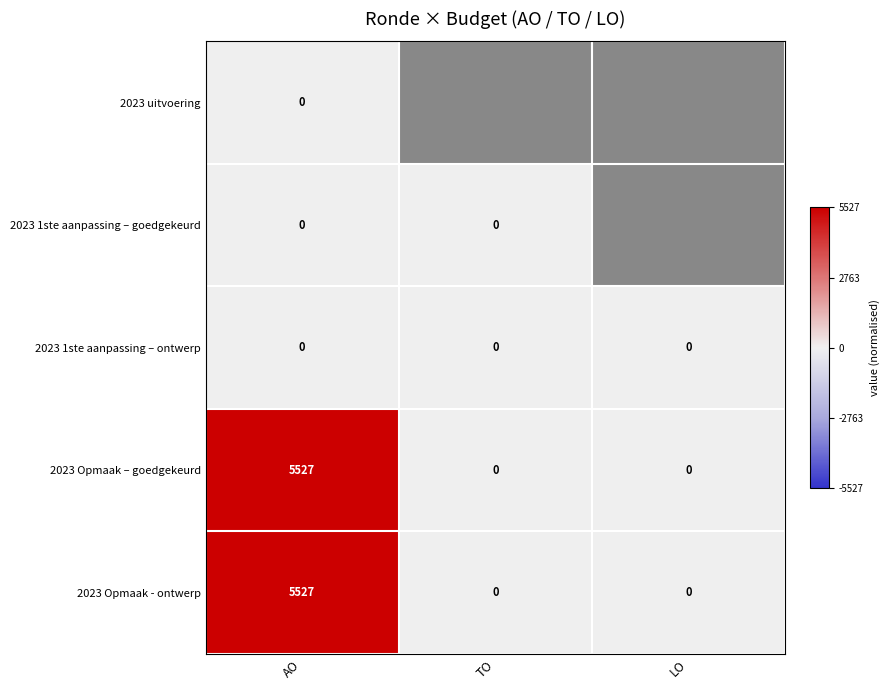

What is the total value across all series at AO?

11054